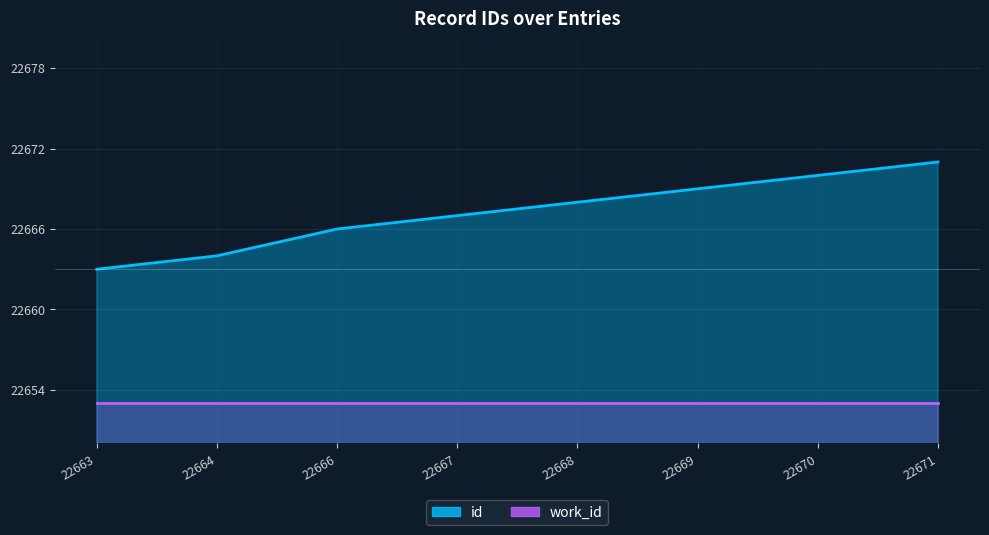

What is the sum of the values at 22667 and 22668?

45335